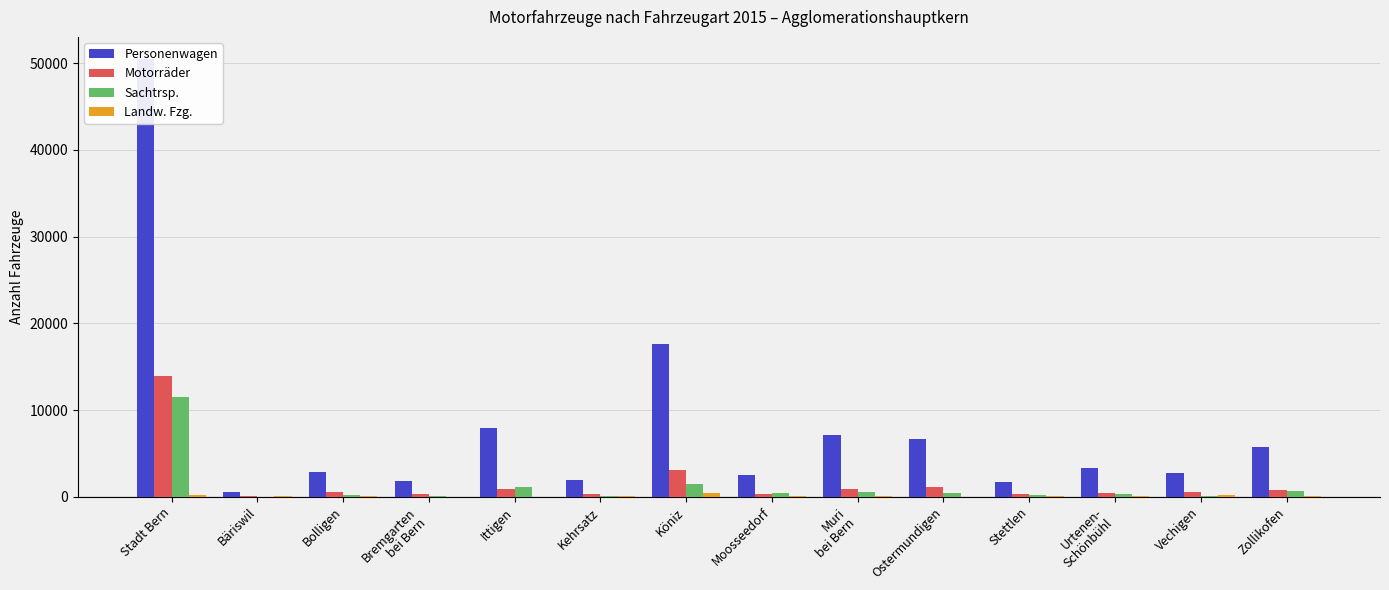

What are all the series names shown in the legend?

Personenwagen, Motorräder, Sachtrsp., Landw. Fzg.